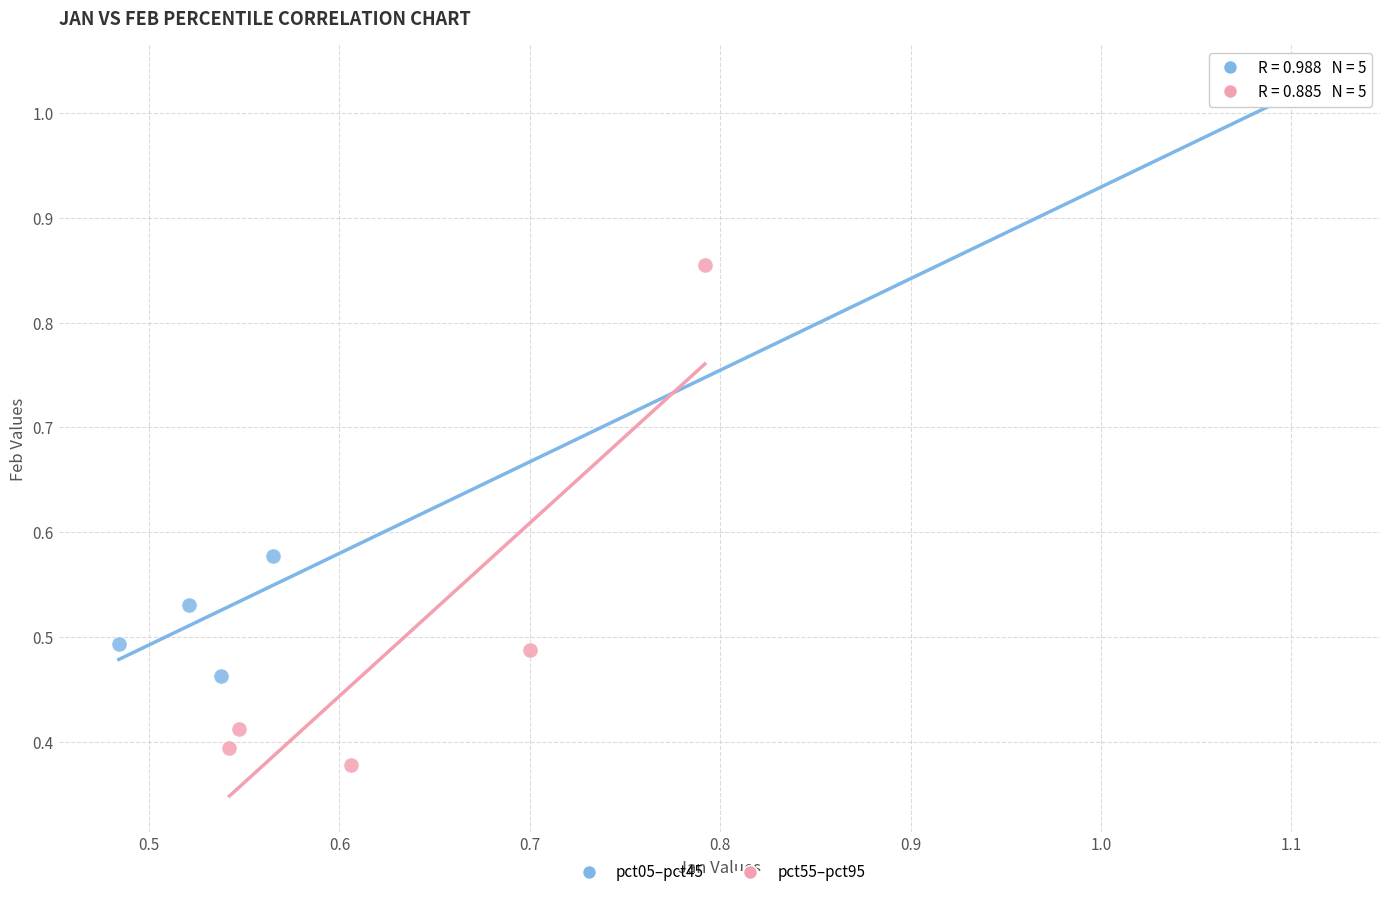

Which series reaches the minimum Y coordinate?

pct55–pct95